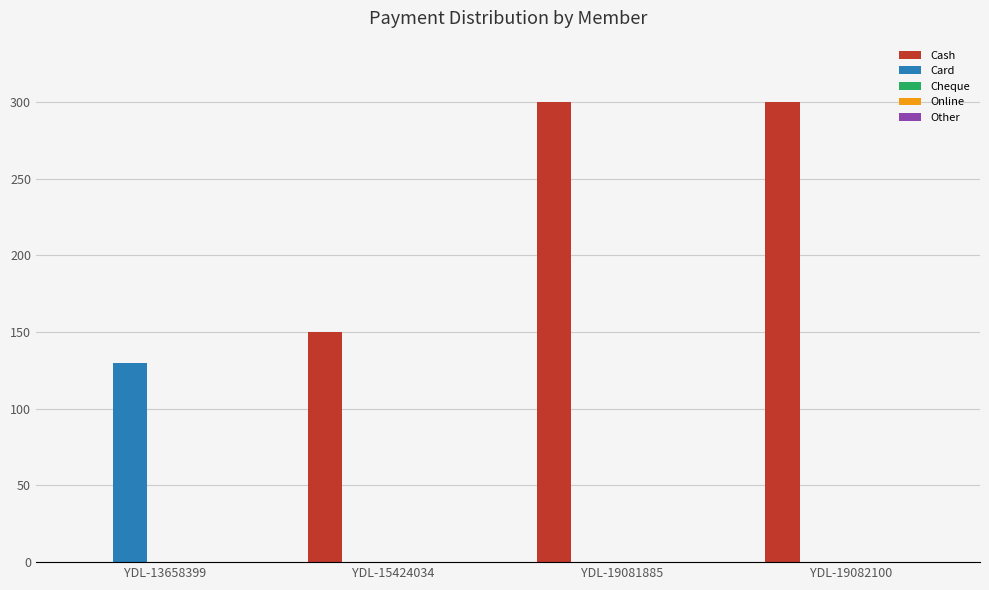

Between YDL-13658399 and YDL-19081885, which series saw the biggest shift?

Cash